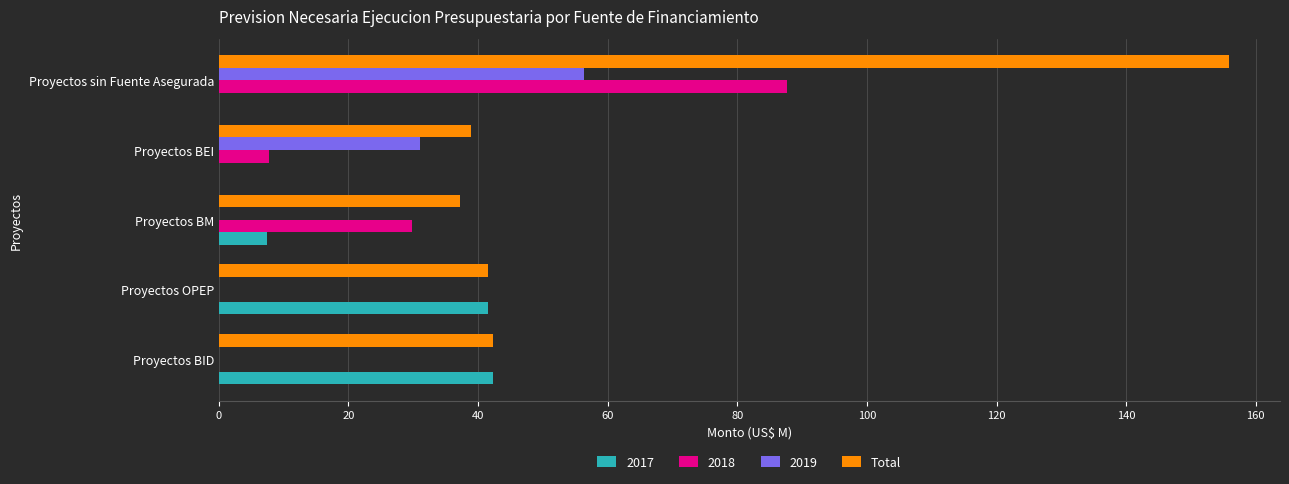

What is the sum of the Total values at Proyectos sin Fuente Asegurada and Proyectos OPEP?

197.6